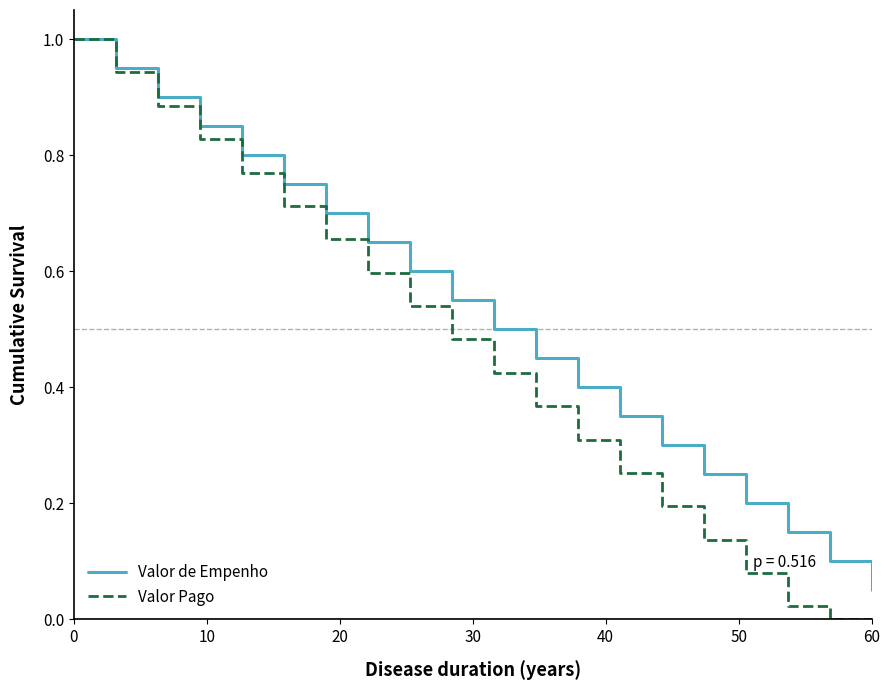

What is the greatest value displayed?

1.0